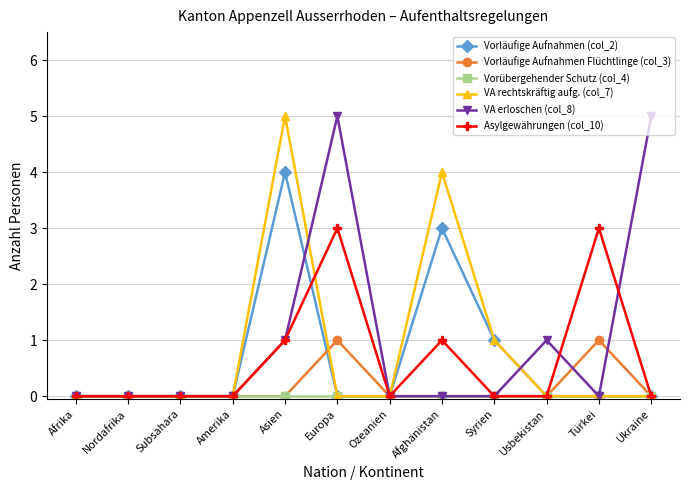

The Vorläufige Aufnahmen (col_2) series shows 0 at Amerika. True or false?

True